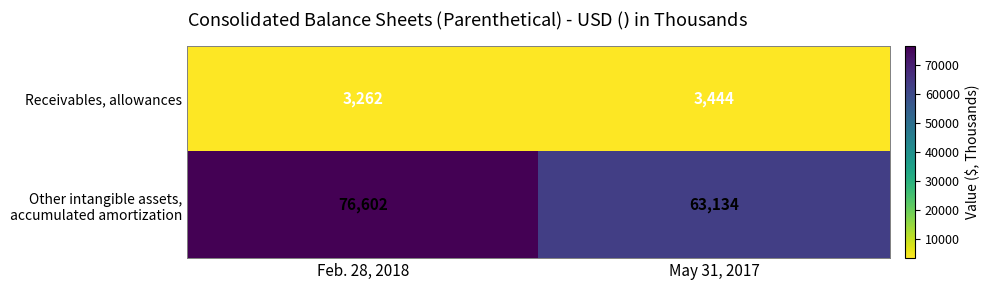

What is the difference between the maximum and minimum values in the Receivables, allowances series?

182